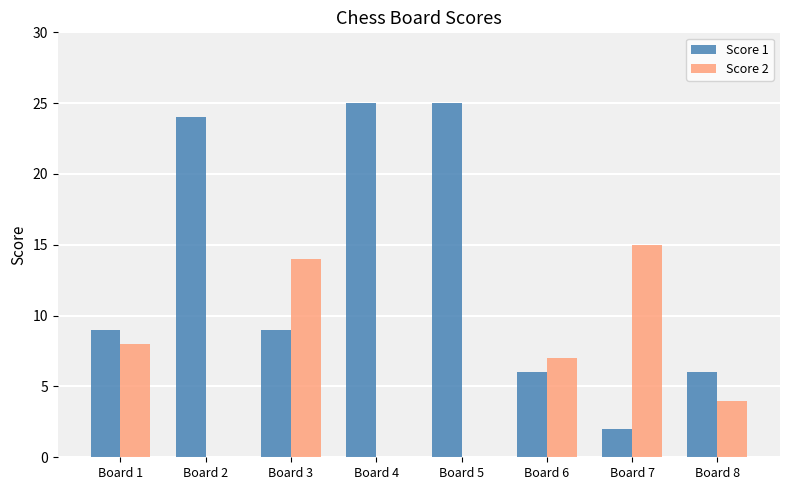

Is it true that Score 1 equals 9 at Board 3?

True